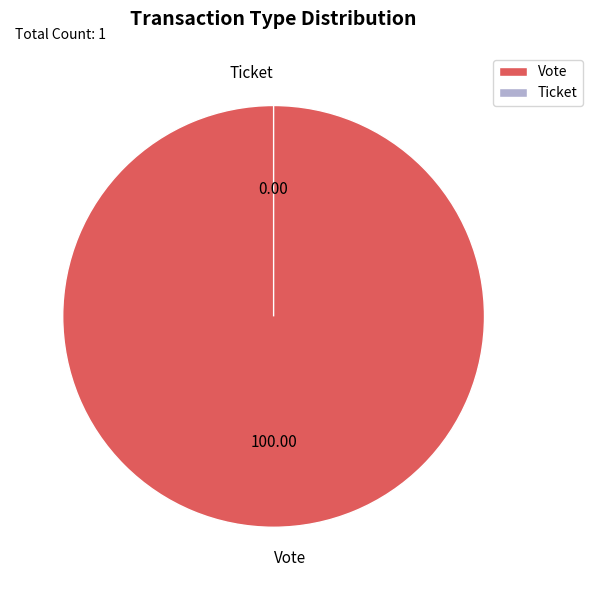

Which slice is the largest?

Vote